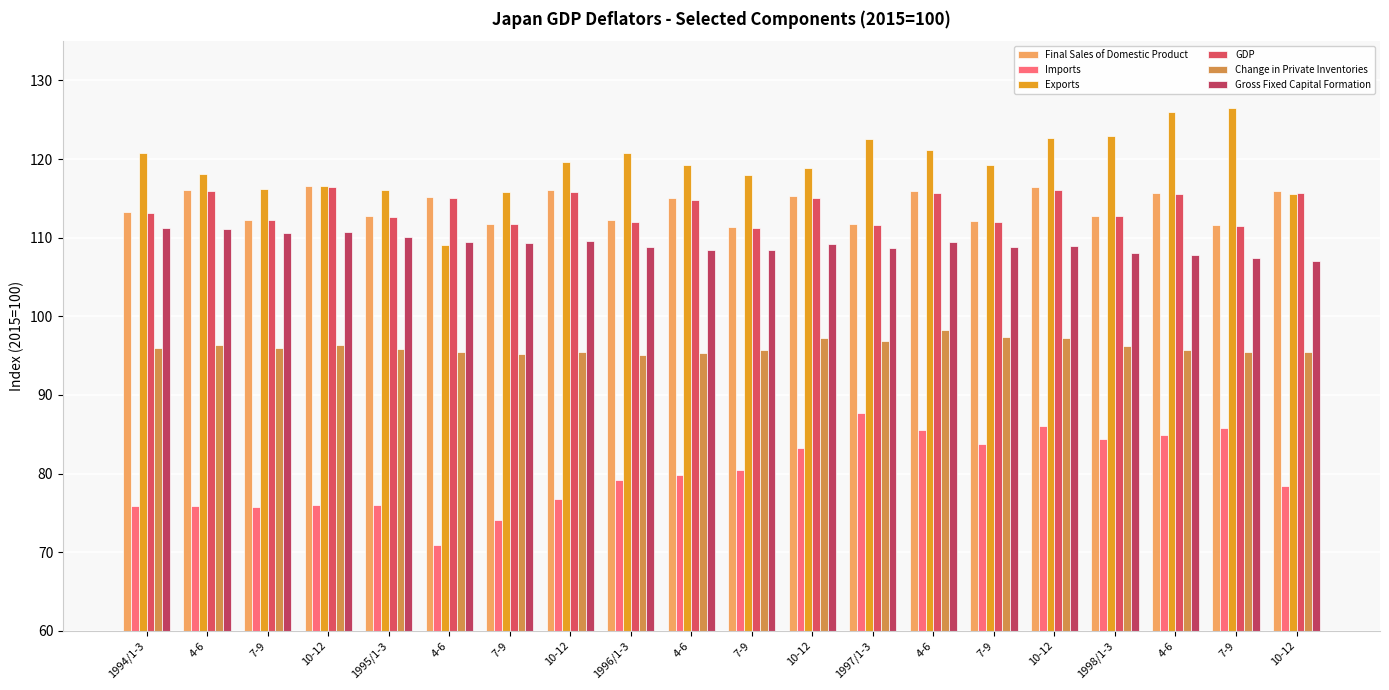

List the series in order of their peak value, lowest first.

Imports, Change in Private Inventories, Gross Fixed Capital Formation, GDP, Final Sales of Domestic Product, Exports